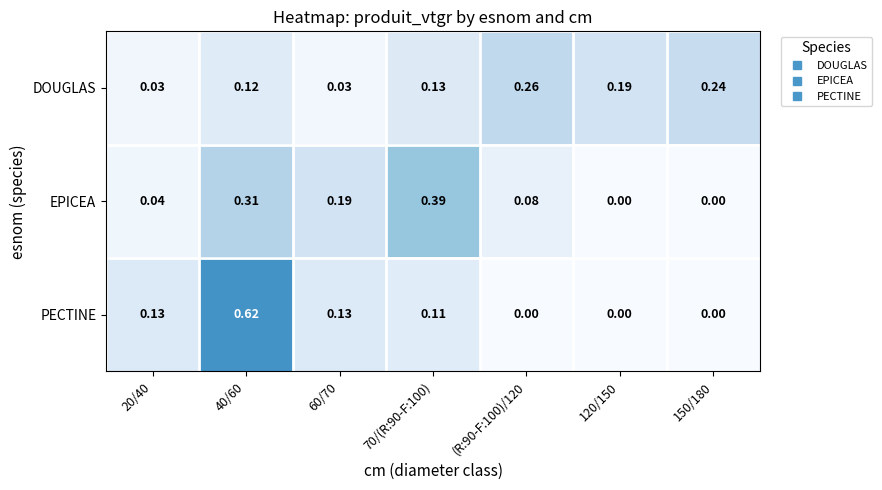

At which category is the sum across all series the highest?

40/60